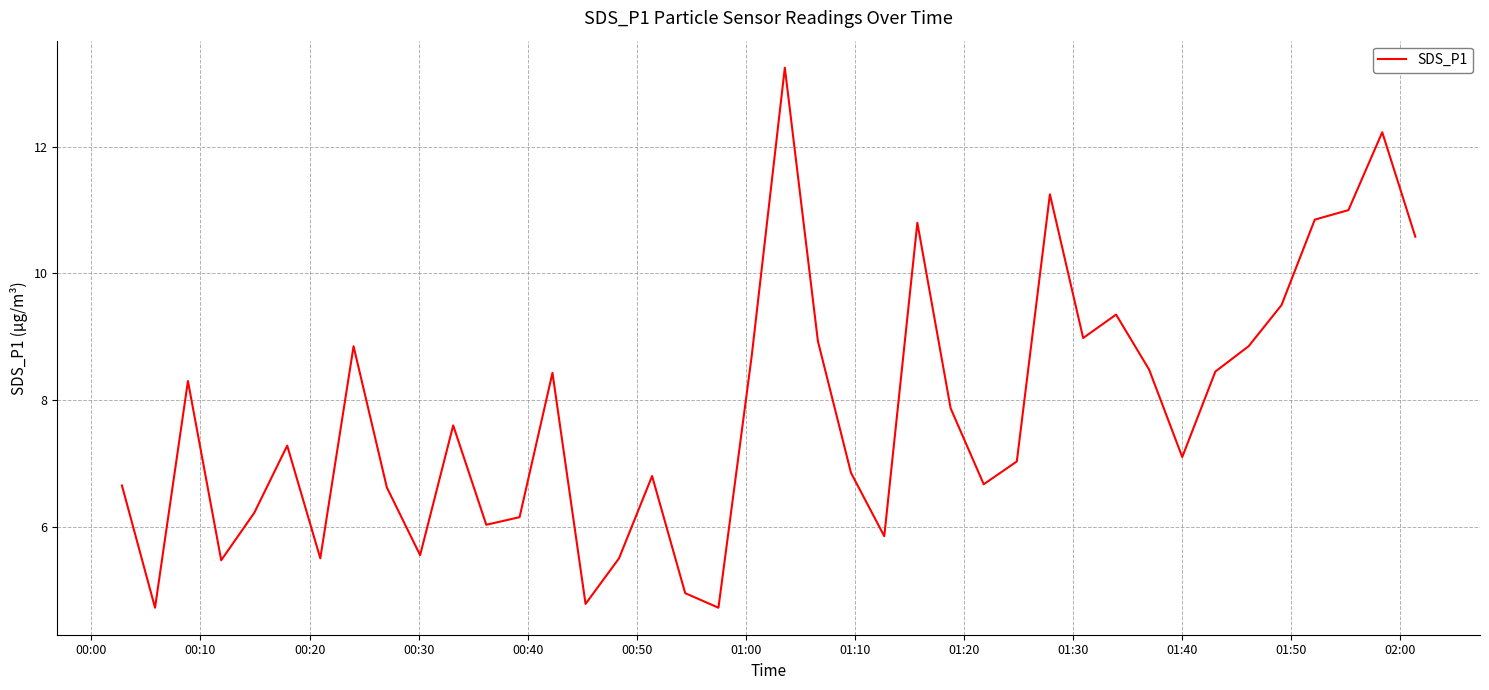

How many lines are shown in the chart?

1